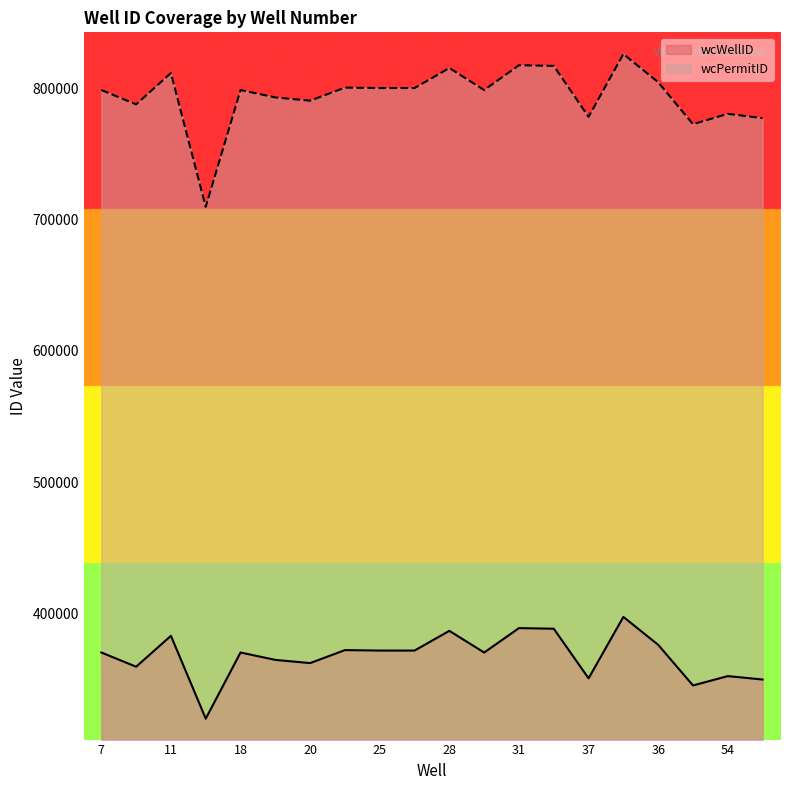

What is the label of the 7th point from the left?

20